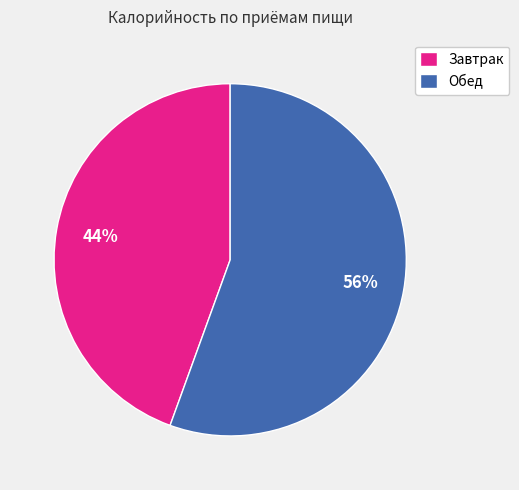

Which category accounts for the majority?

Обед